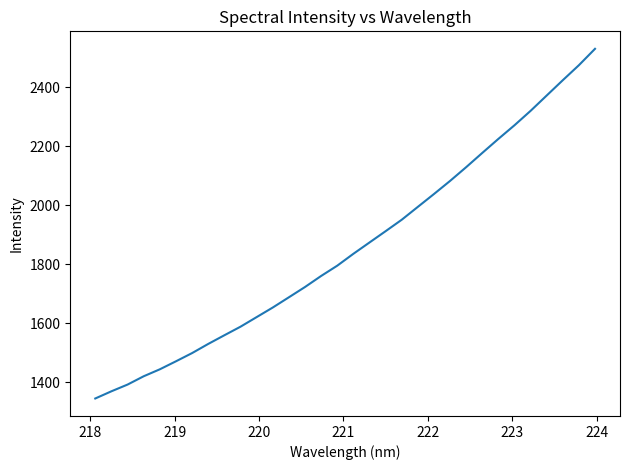

How many lines are shown in the chart?

1